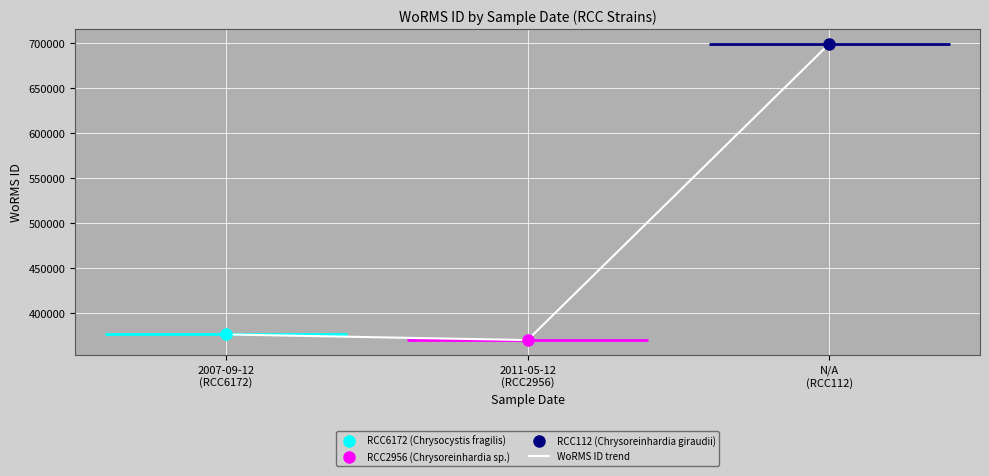

How many lines are shown in the chart?

1